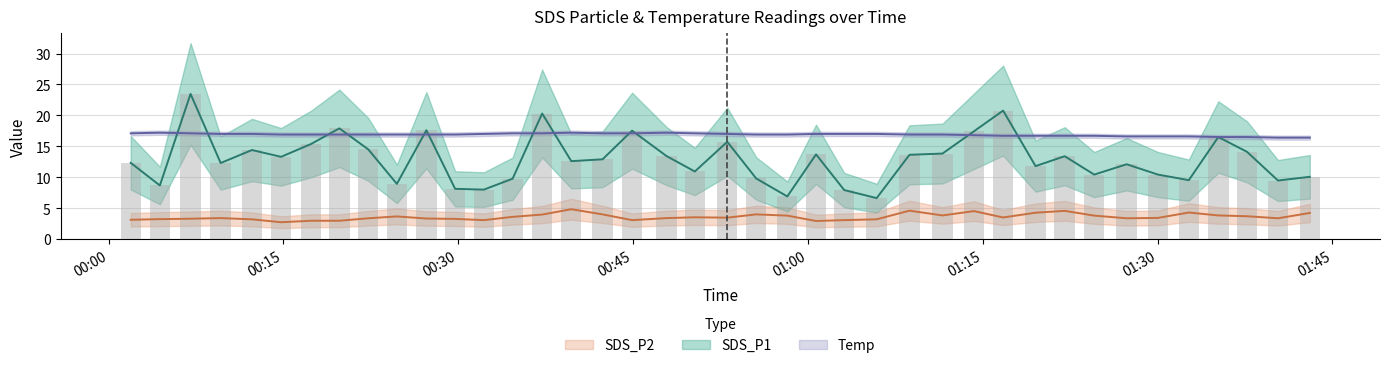

What is the difference between the highest and lowest values at 2022/06/23 00:17:22?

13.9